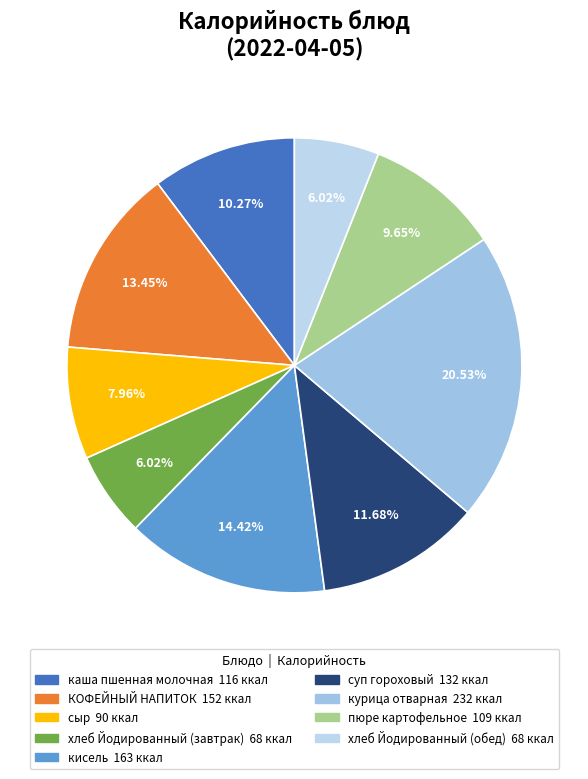

To the nearest percent, what is the average slice percentage?

11%